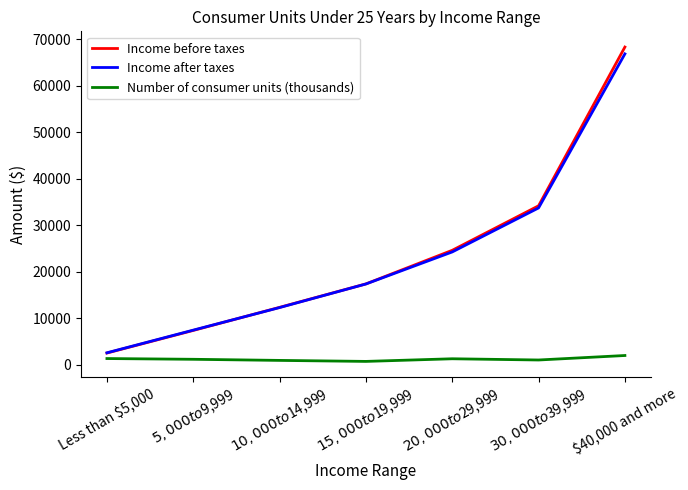

Which series has the largest range (max minus min)?

Income before taxes